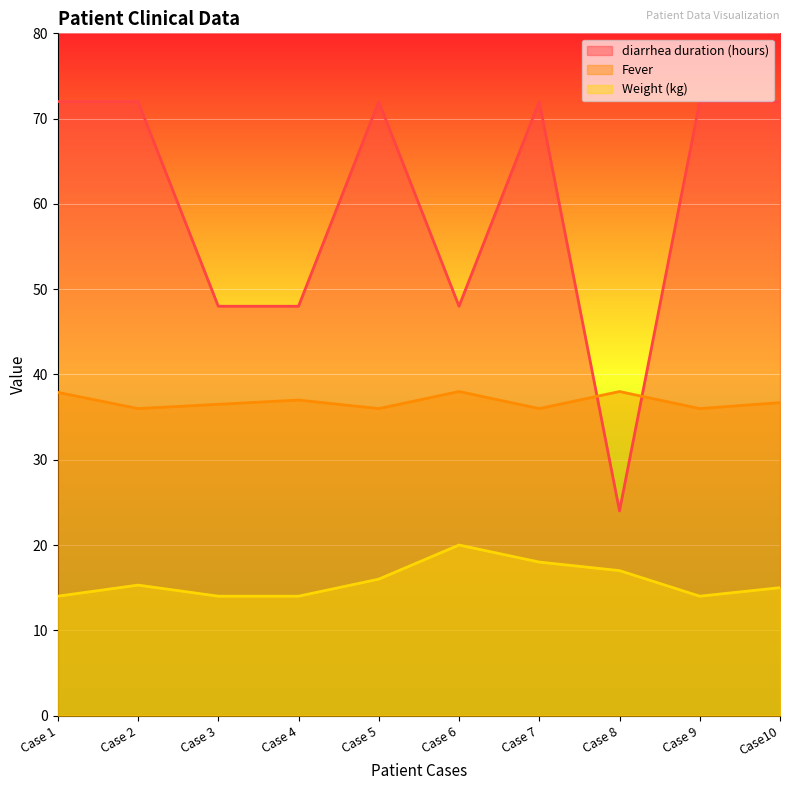

At how many categories does at least one series exceed 33?

10